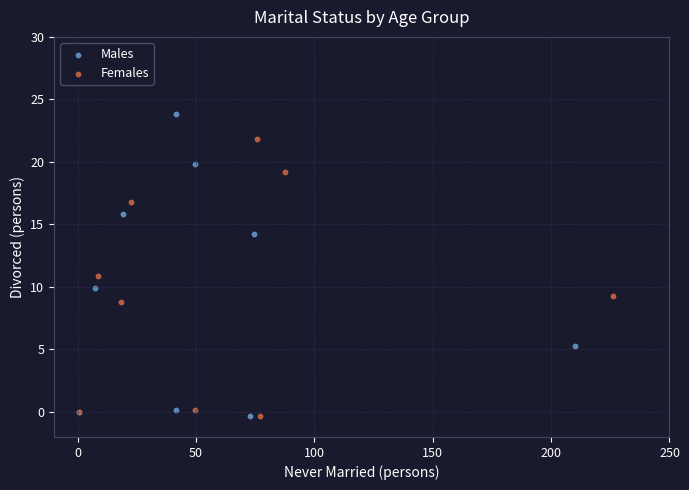

Which series reaches the maximum Y coordinate?

Males